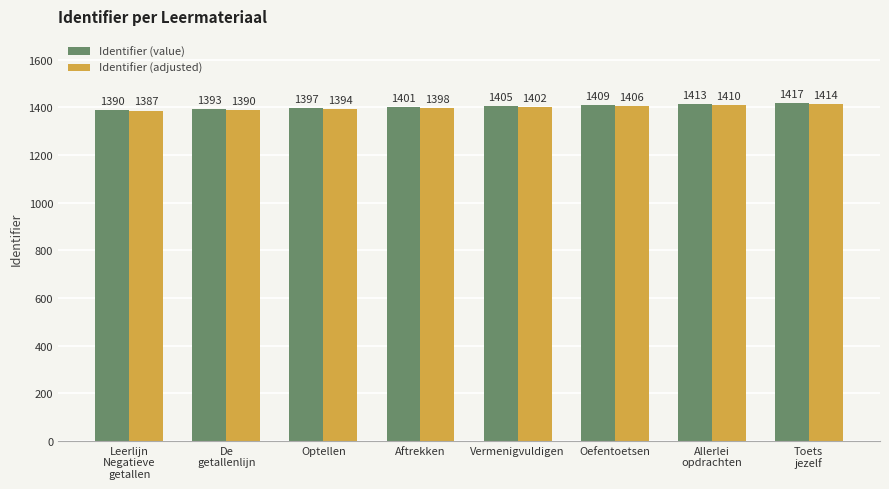

The value of Identifier (value) at Leerlijn
Negatieve
getallen is 1390. True or false?

True